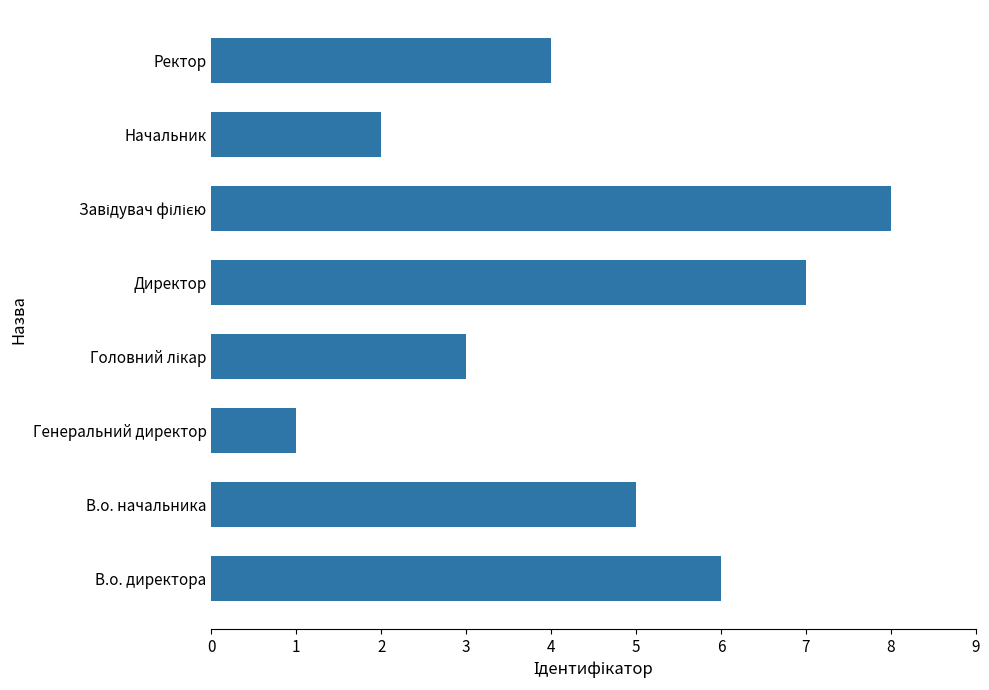

Reading bottom to top, transcribe all the data shown in this chart.

6	5	1	3	7	8	2	4